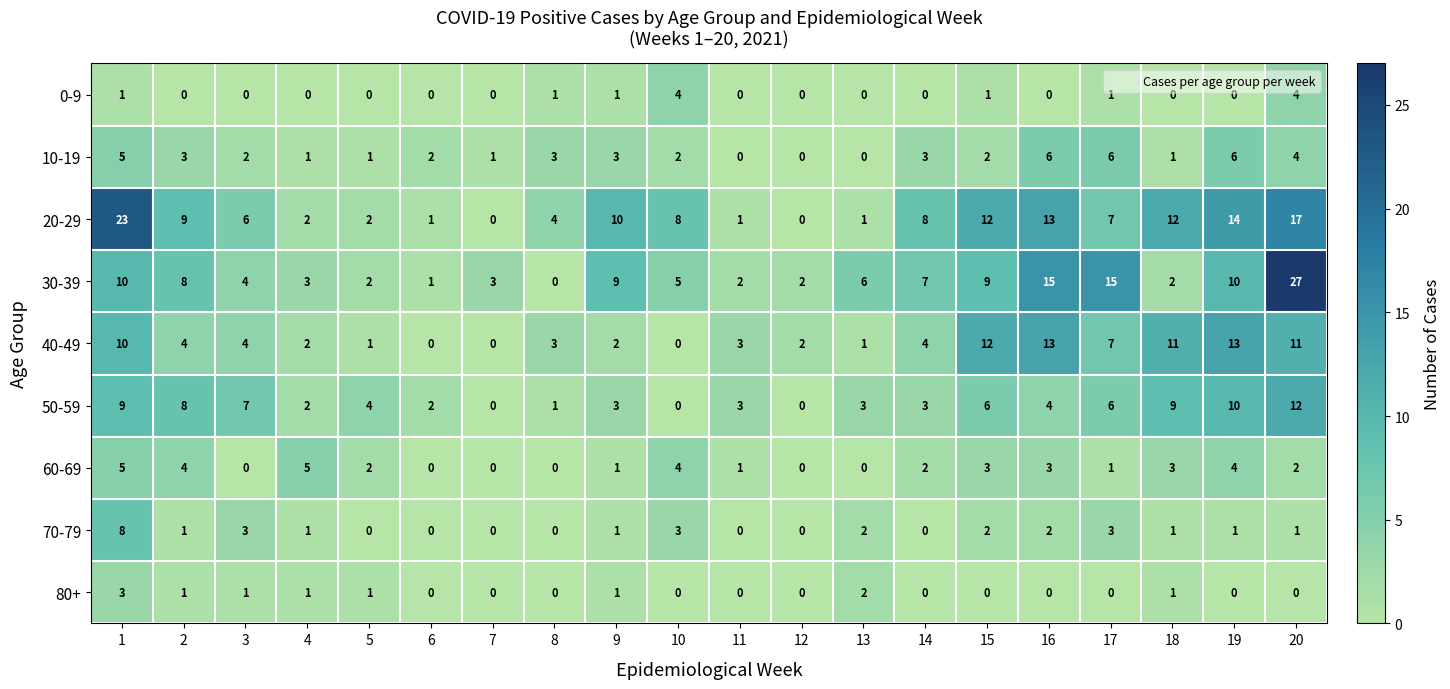

Rank the series by their maximum value, from highest to lowest.

30-39, 20-29, 40-49, 50-59, 70-79, 10-19, 60-69, 0-9, 80+